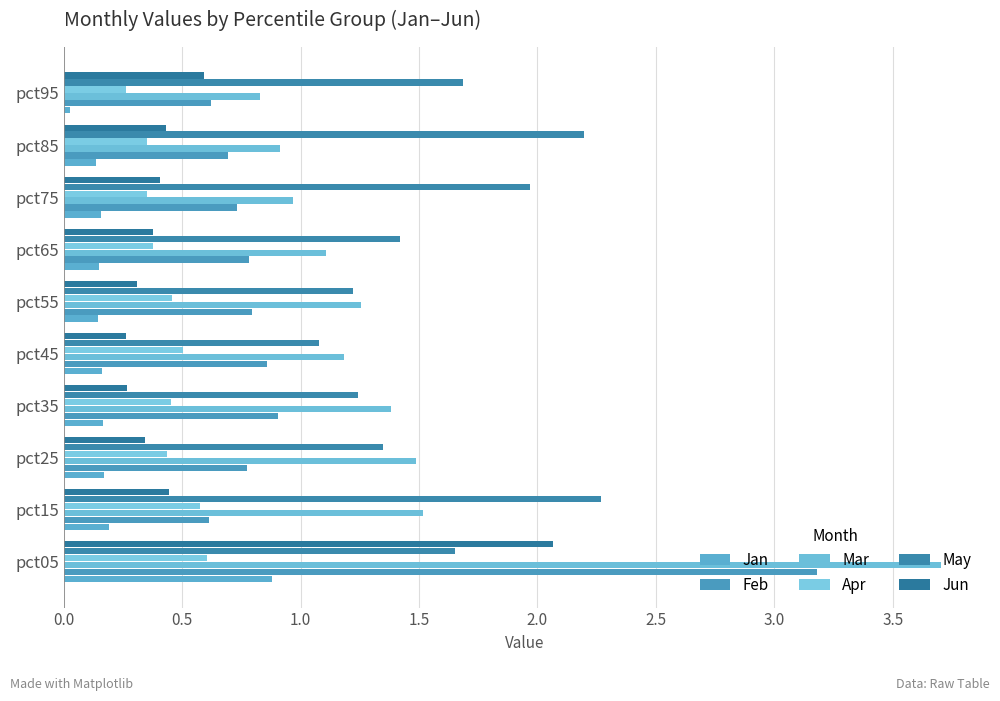

At how many categories does at least one series exceed 3?

1